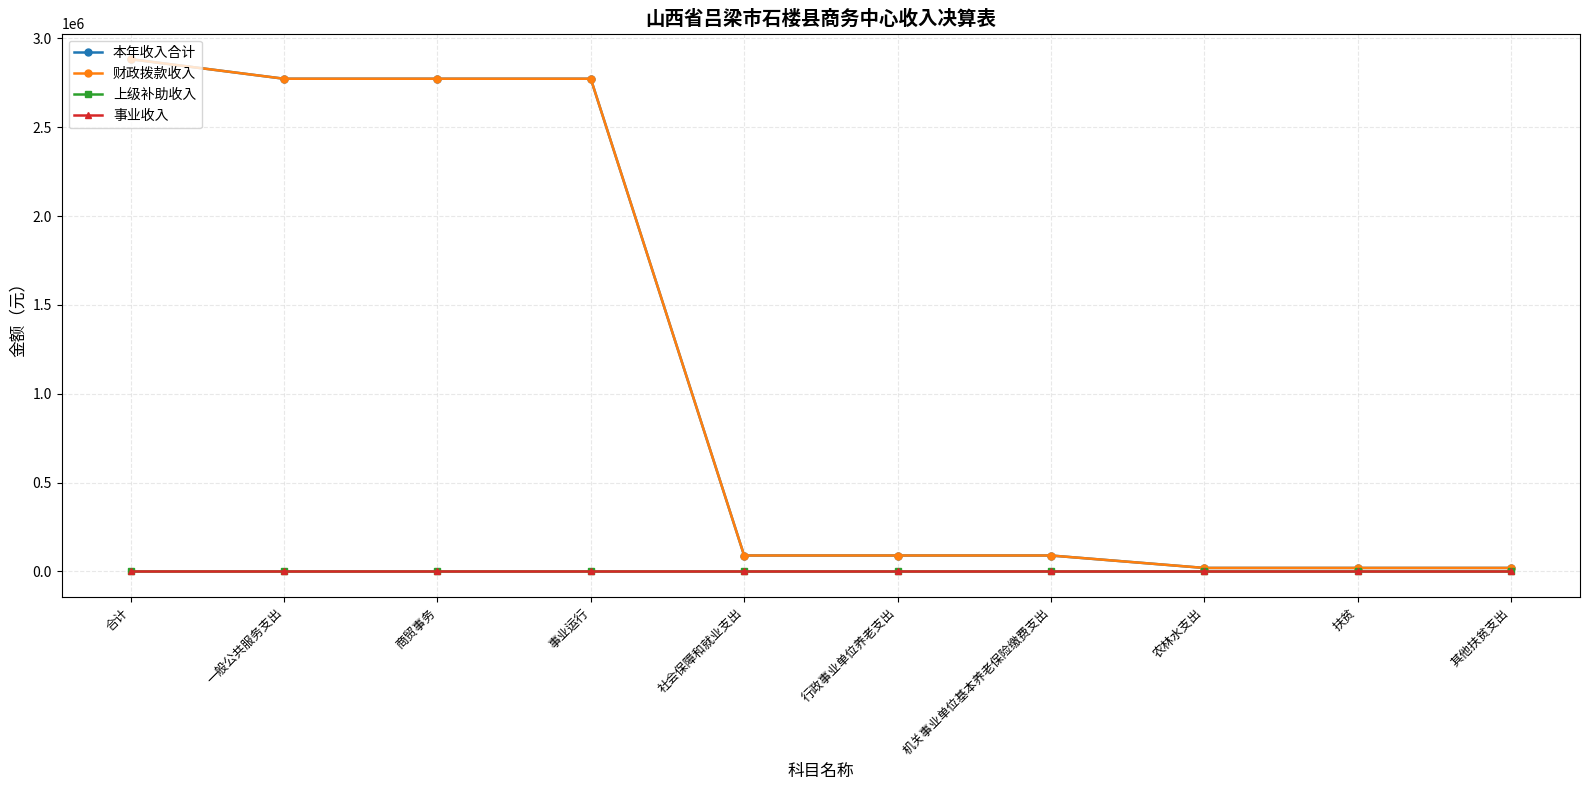

The 上级补助收入 series shows 0.0 at 行政事业单位养老支出. True or false?

True